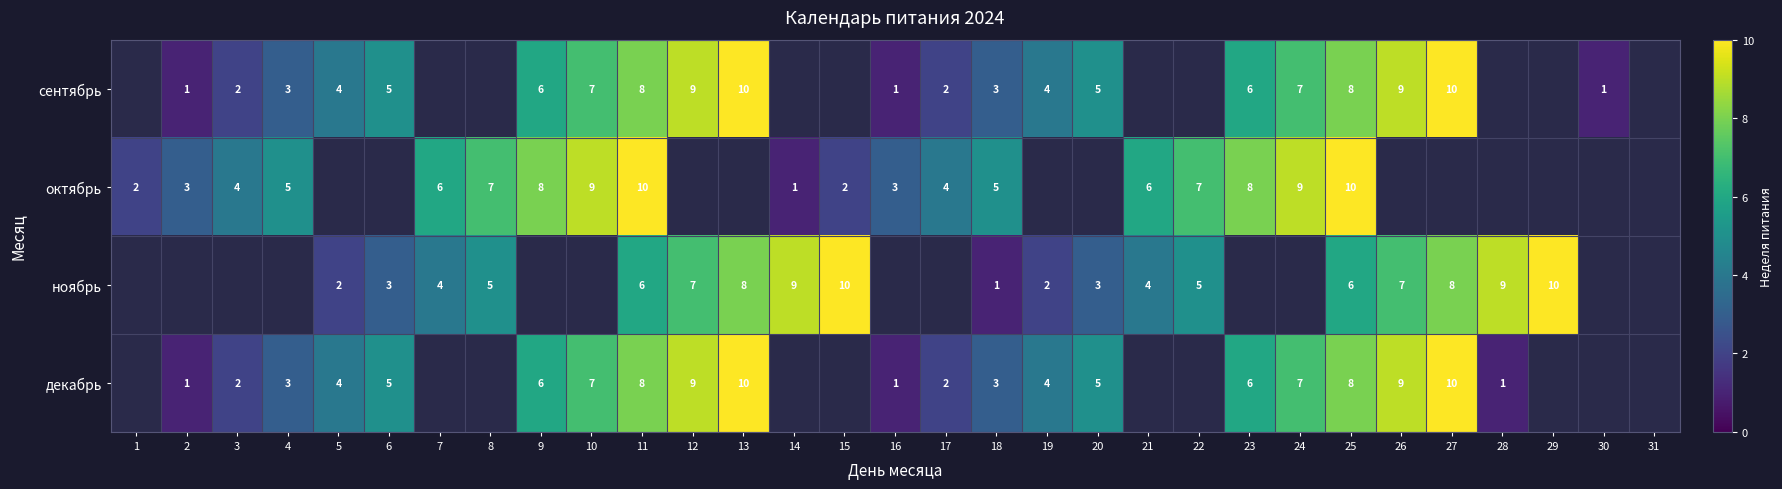

Is it true that октябрь equals 7 at 8?

True